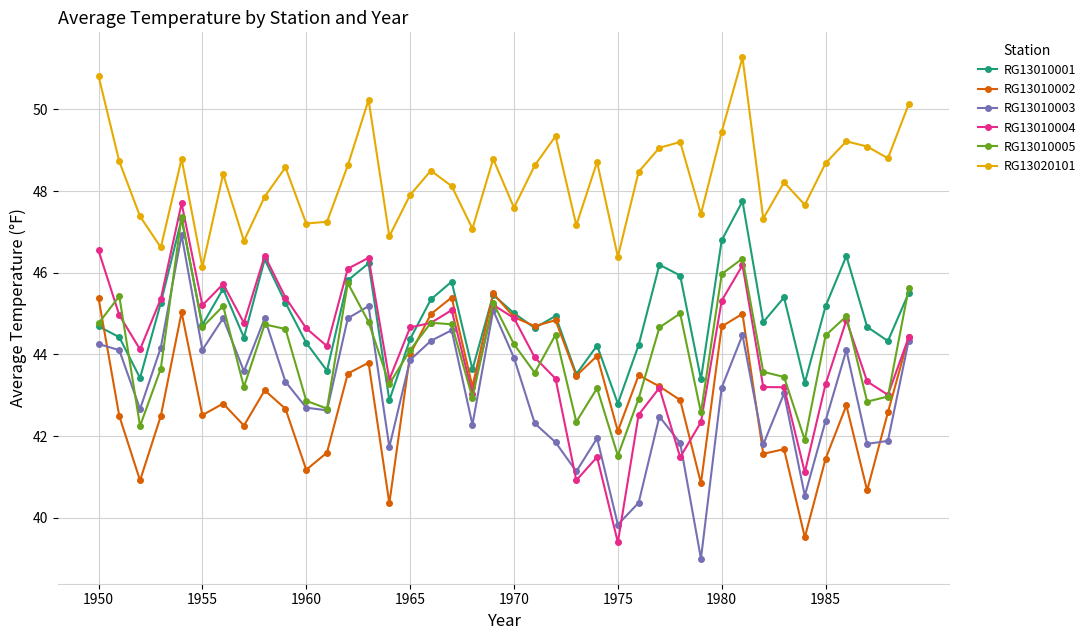

True or false: RG13010003 and RG13010004 cross at least once.

True